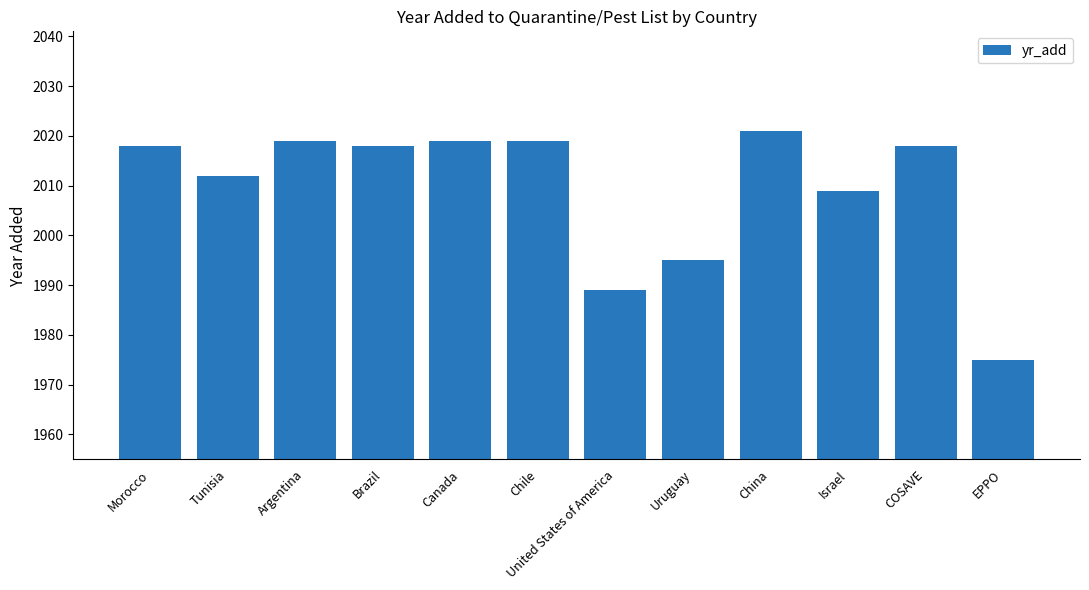

The value at EPPO is 1975. True or false?

True